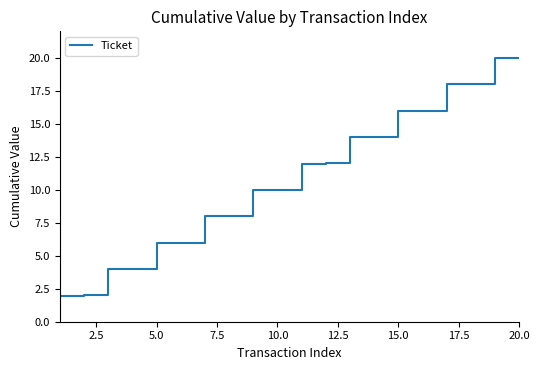

What is the smallest value displayed?

2.0